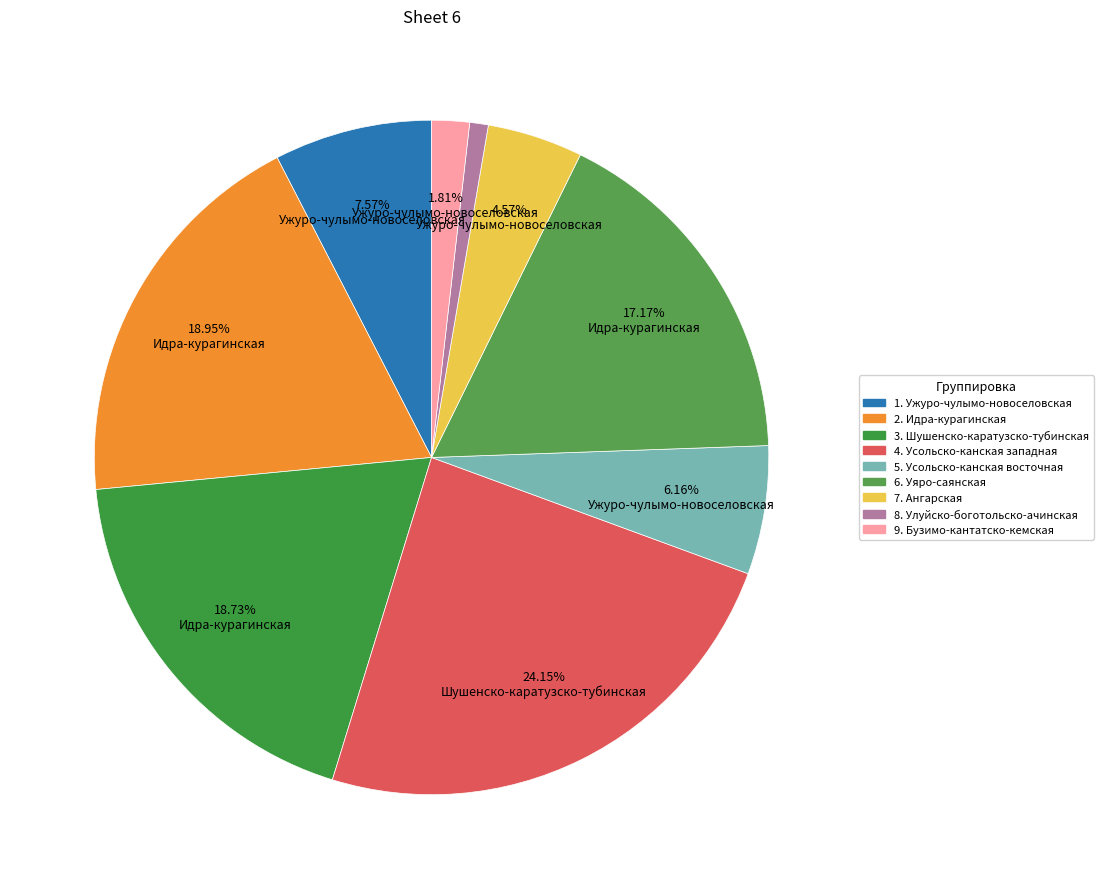

How many segments does this pie chart have?

9